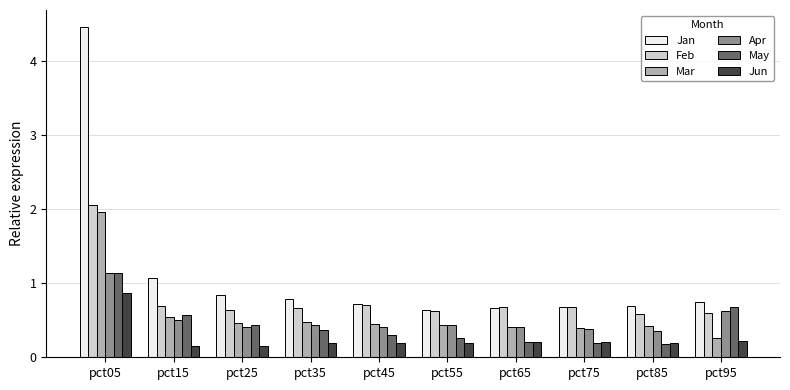

How many distinct data groups are displayed?

6